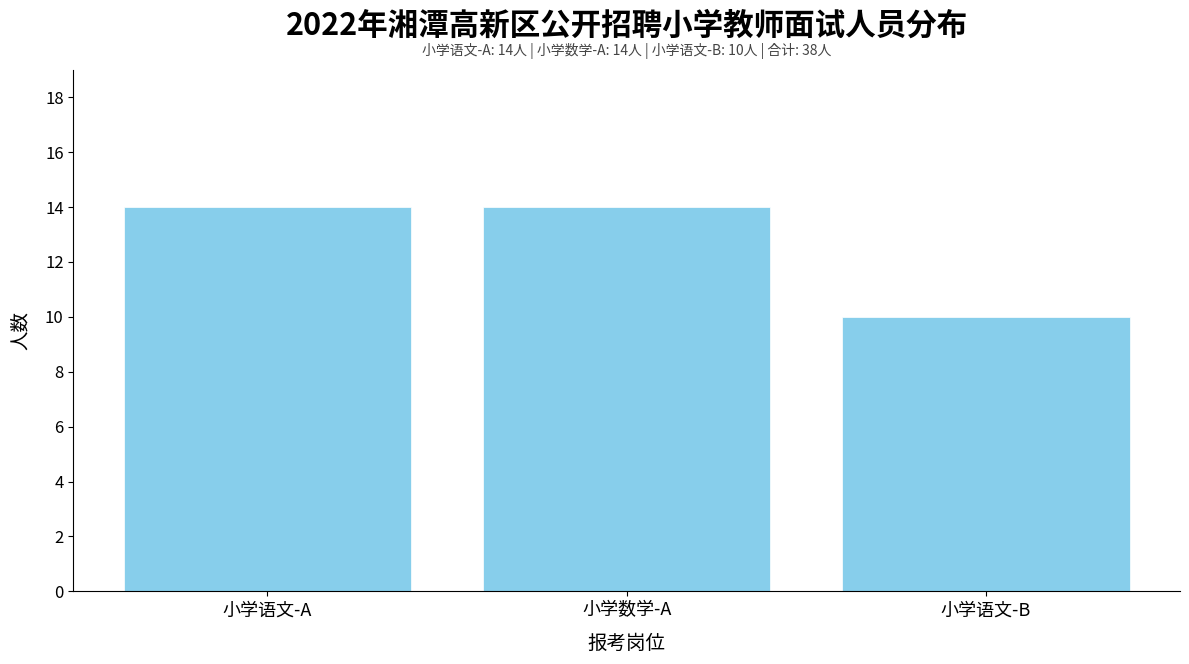

Reading right to left, list all the values displayed in this chart.

小学语文-B=10	小学数学-A=14	小学语文-A=14